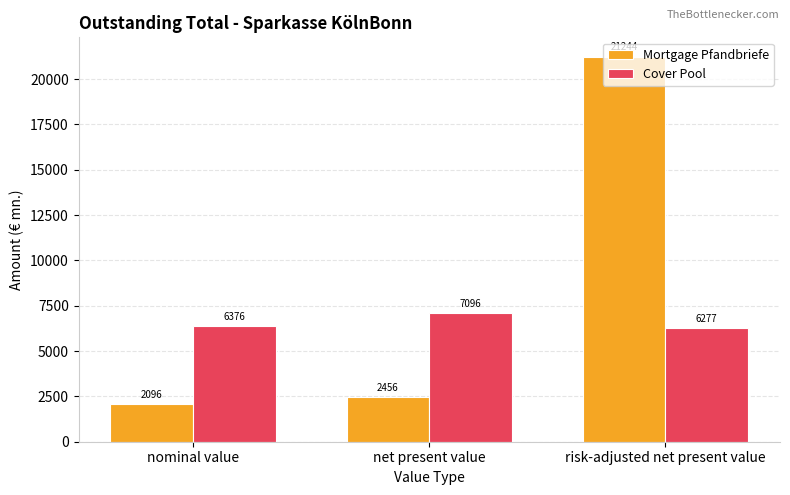

What is the total value across all series at nominal value?

8471.6